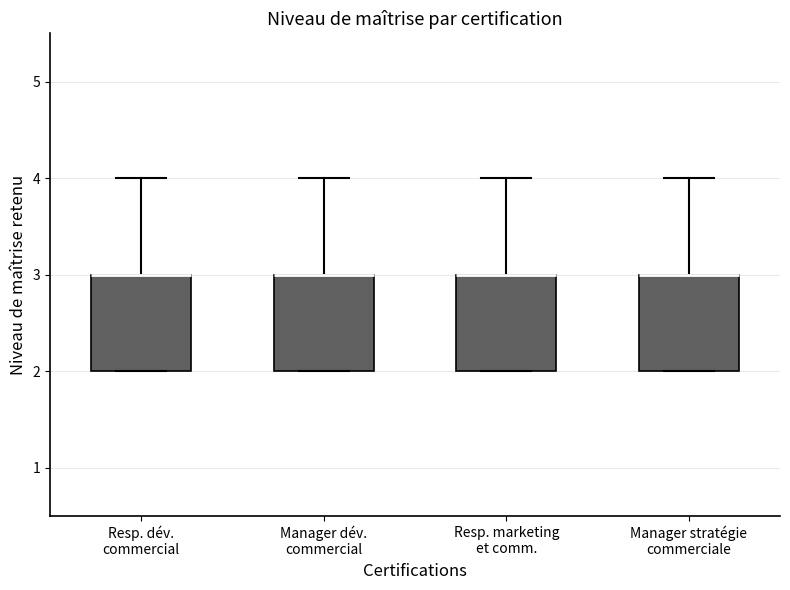

Where is the lower edge of the box for Manager stratégie commerciale on the y-axis? The values are not printed on the chart, so give them approximately, as read against the axis.

2